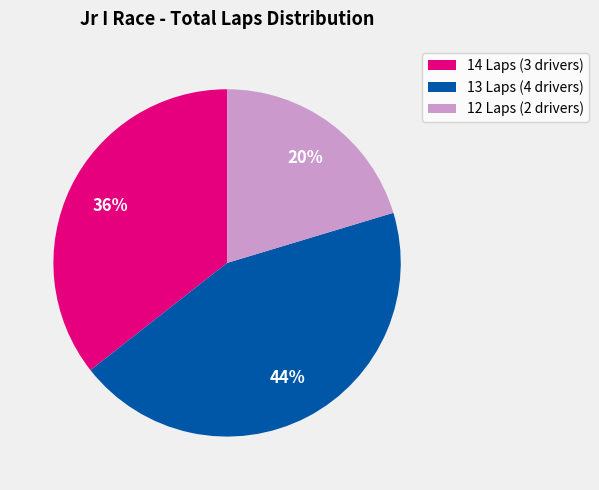

Is the sum of 13 Laps (4 drivers) and 14 Laps (3 drivers) greater than half?

Yes